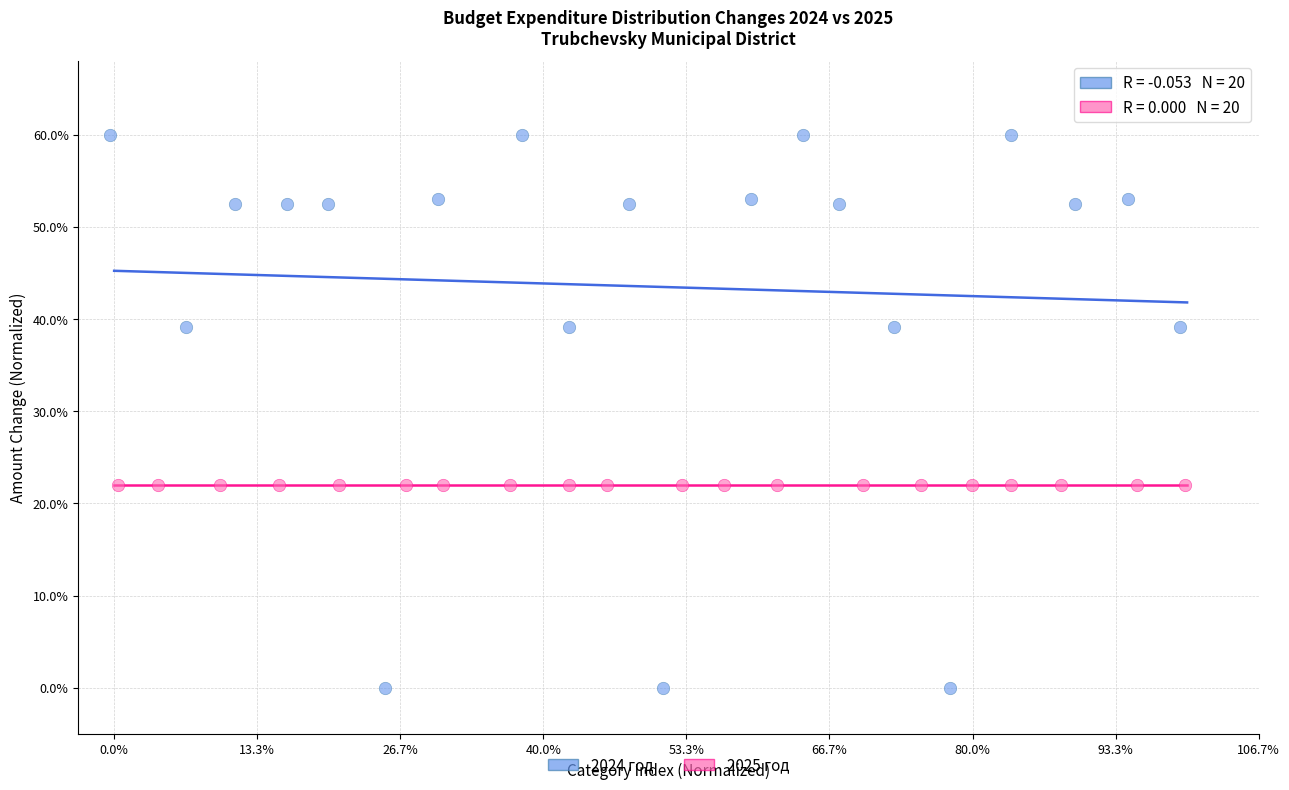

Which series reaches the maximum Y coordinate?

2024 год